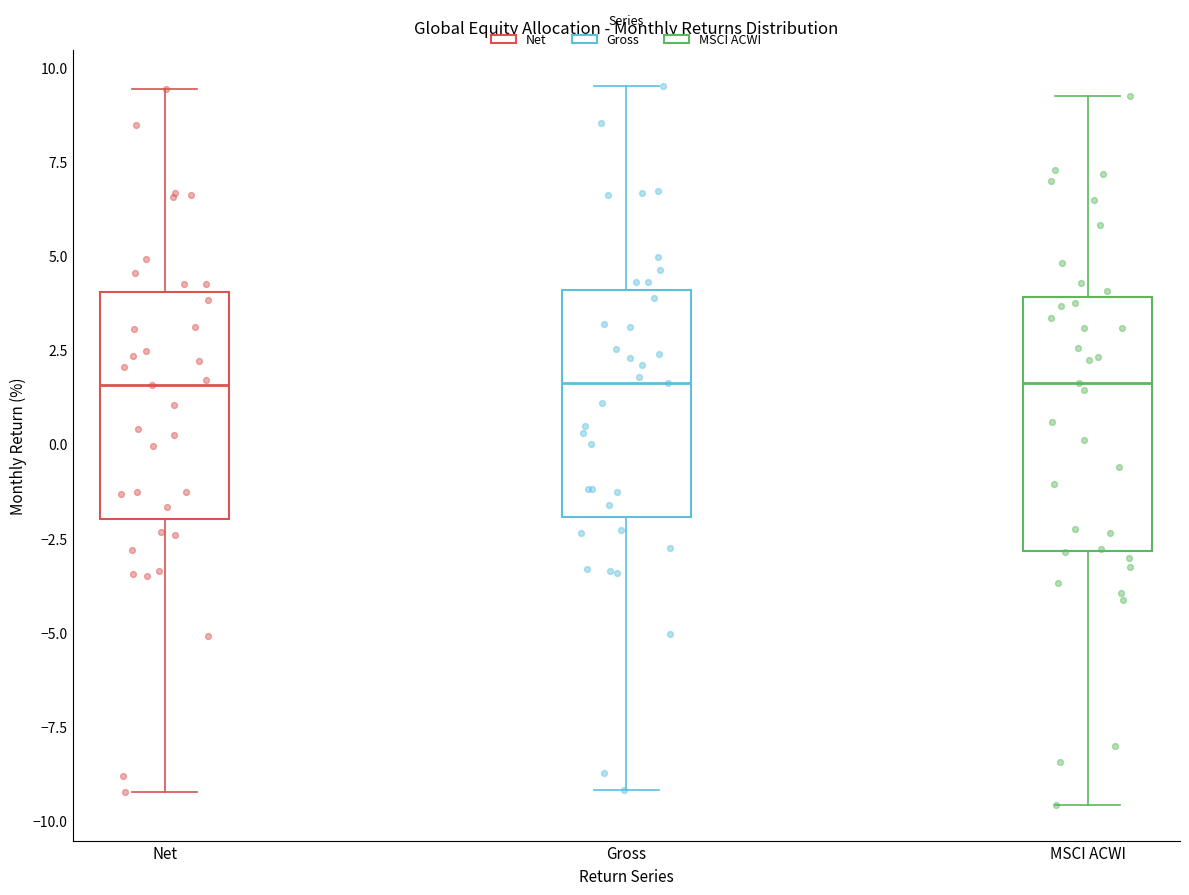

Where does the upper whisker of the box for Gross end on the y-axis? The values are not printed on the chart, so give them approximately, as read against the axis.

9.5